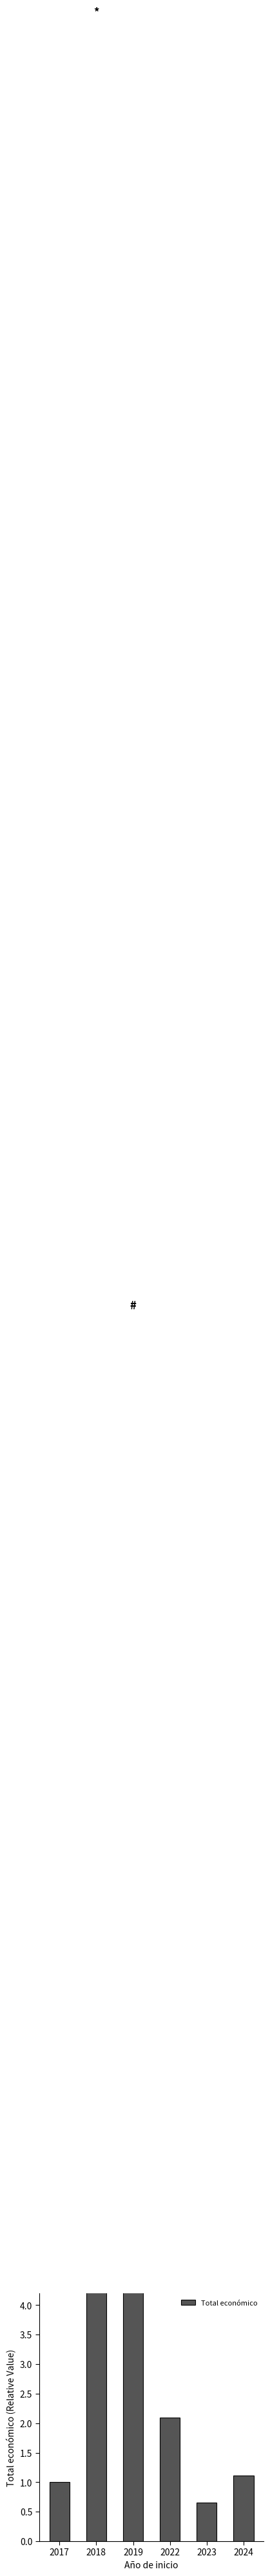

What is the ratio of the value at 2018 to the value at 2019?

2.1